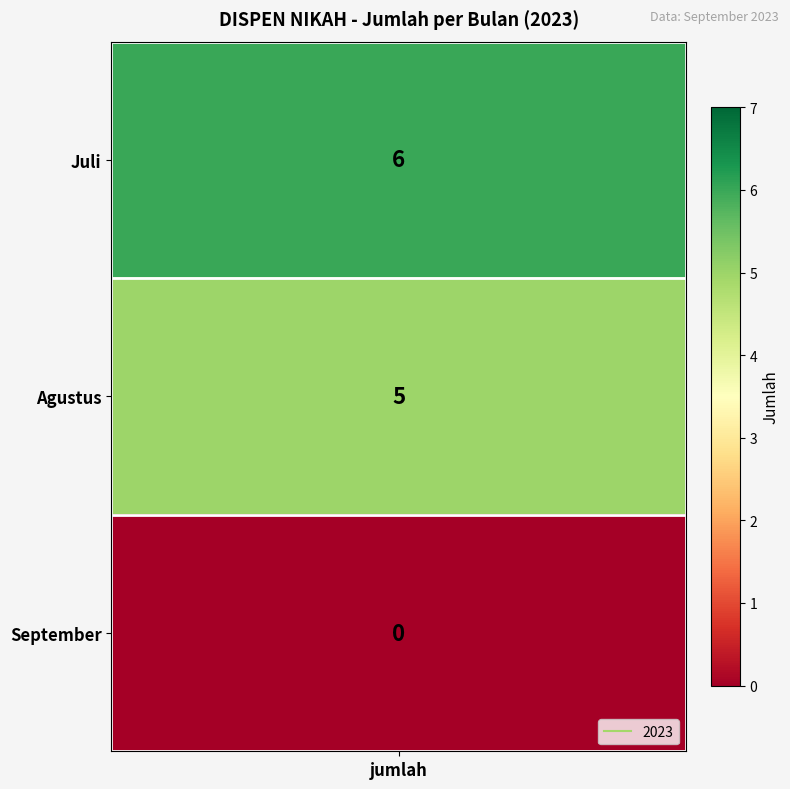

The value at Agustus is 5. True or false?

True